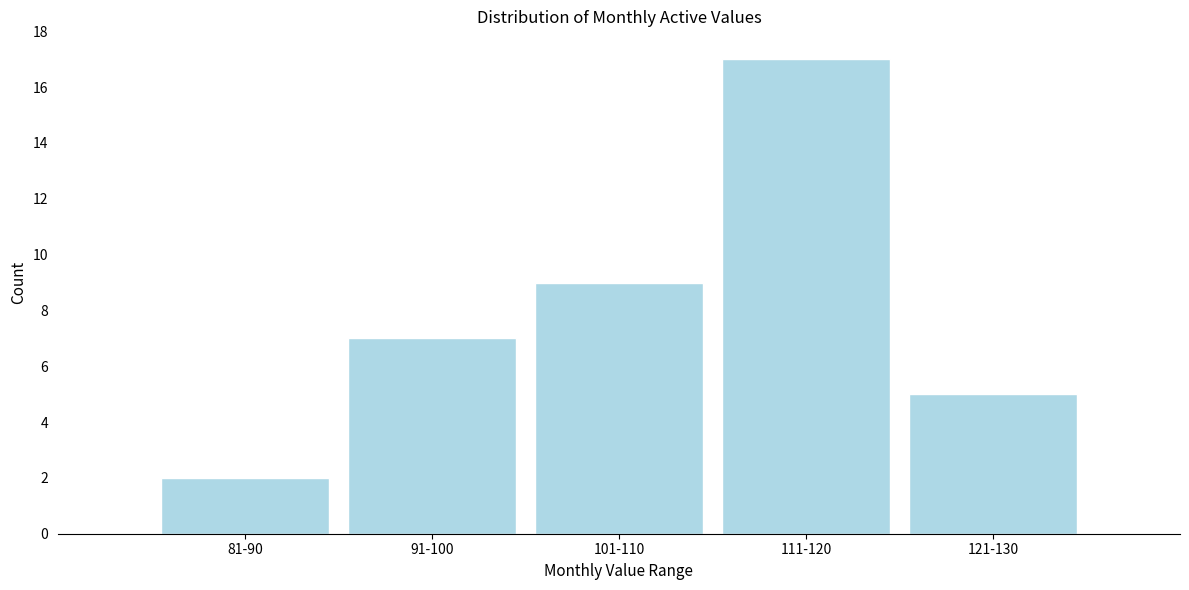

Reading left to right, what are all the values shown in this chart?

2	7	9	17	5